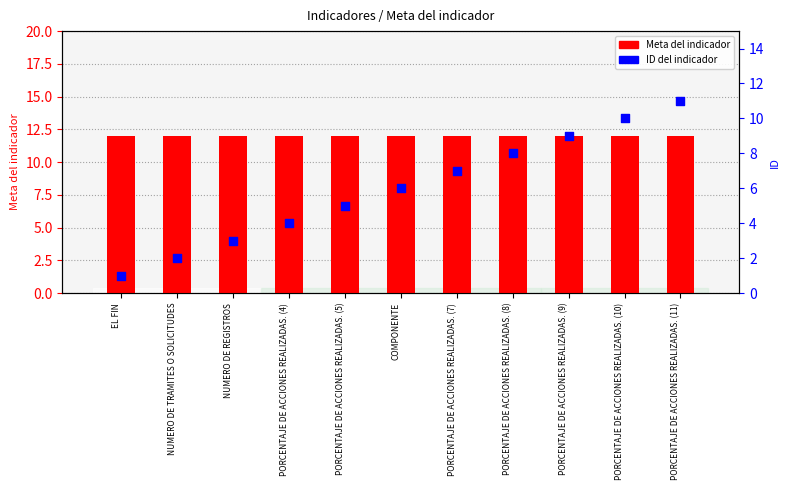

At which category is the sum across all series the highest?

PORCENTAJE DE ACCIONES REALIZADAS. (11)